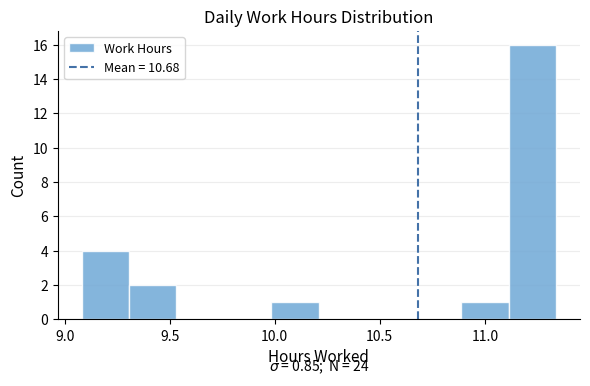

Over which range of the x-axis is the bar tallest?

11.10 to 11.35